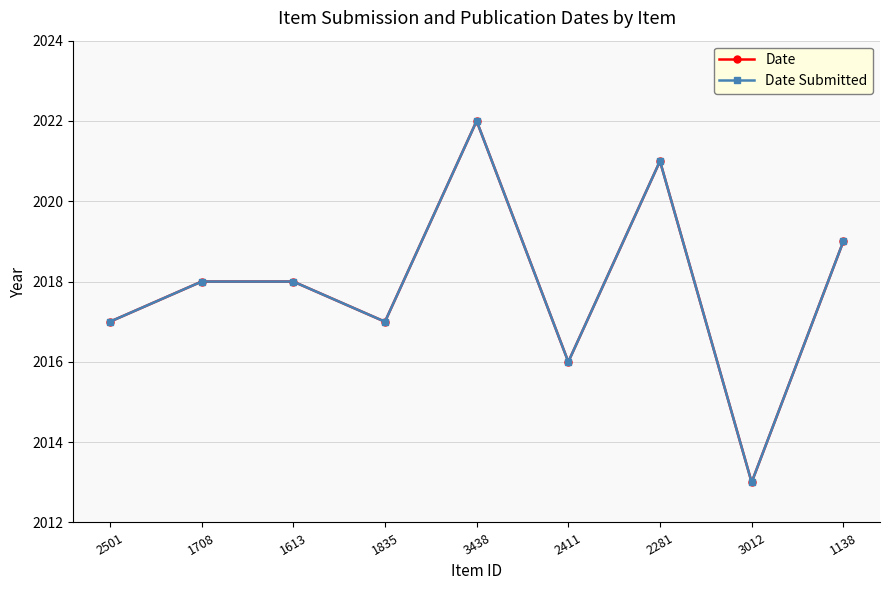

What is the total value across all series at 3012?

4026